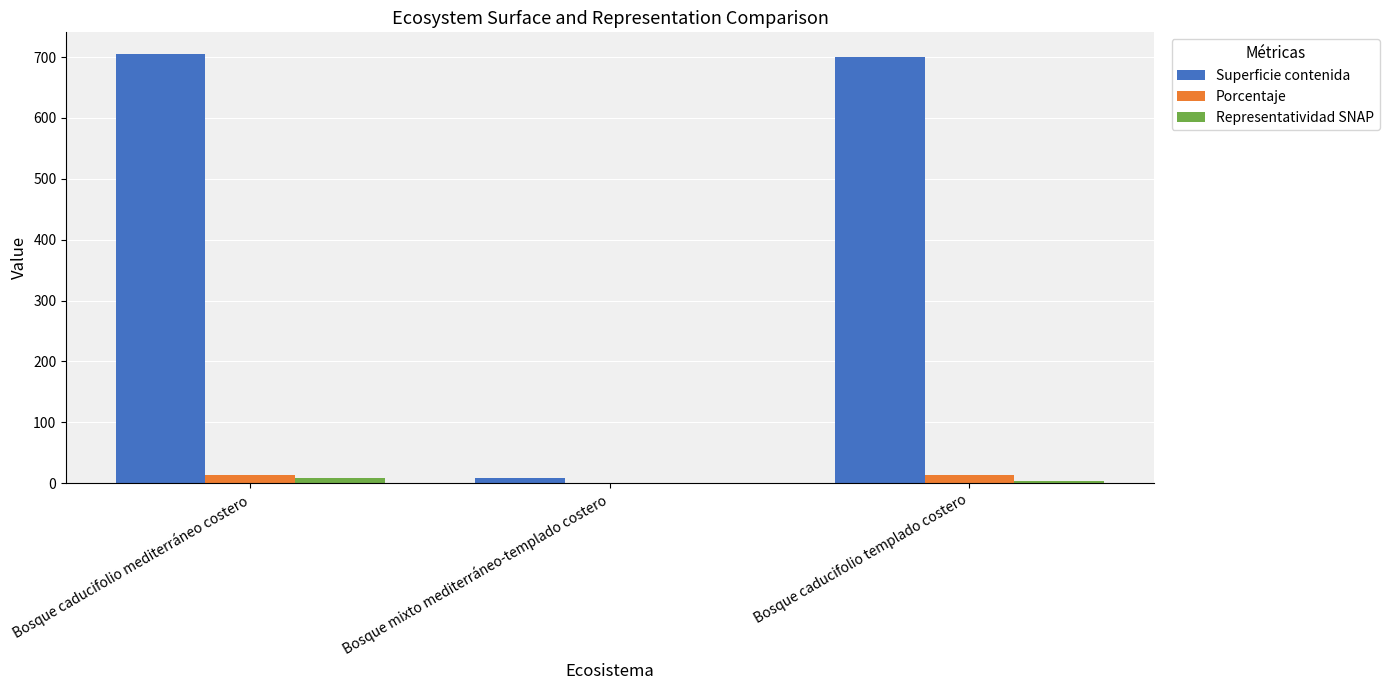

What is the spread (max minus min) of values at Bosque caducifolio mediterráneo costero?

697.4